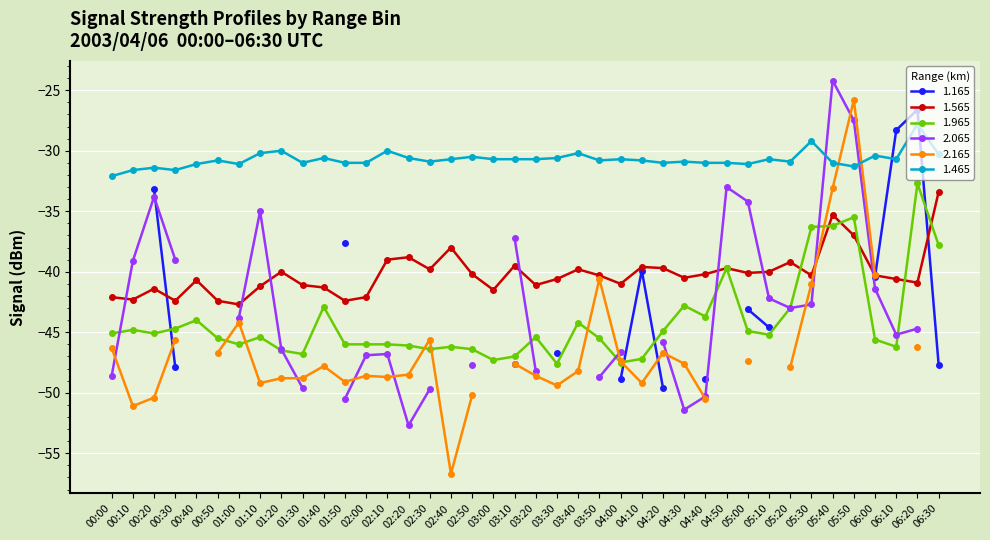

Does the chart display data point markers on the line(s)?

Yes